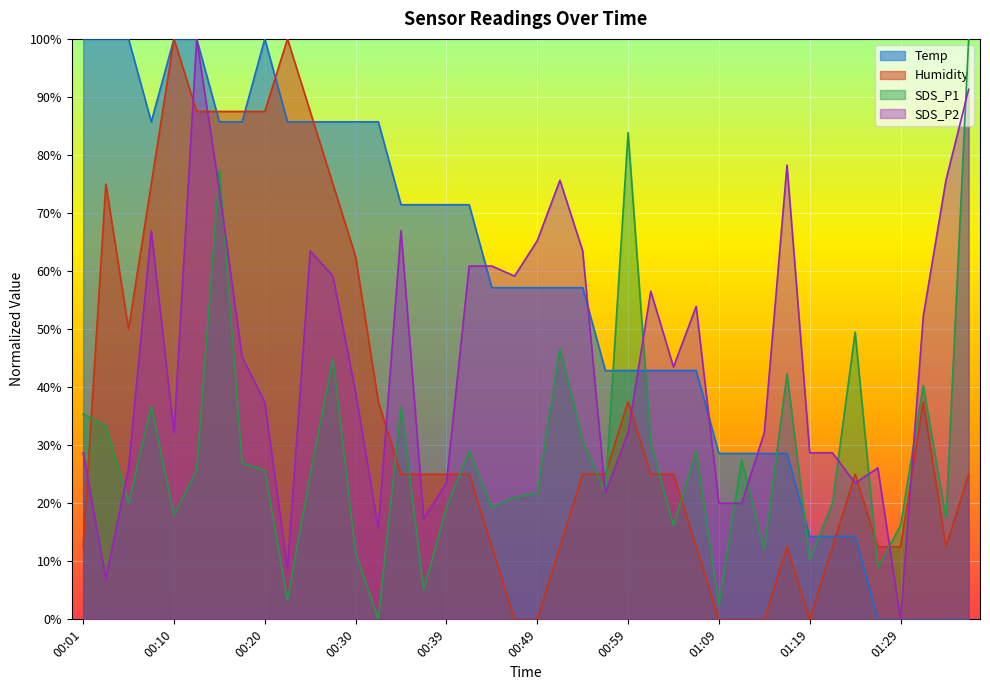

How many data points in SDS_P2 are above 0?

39